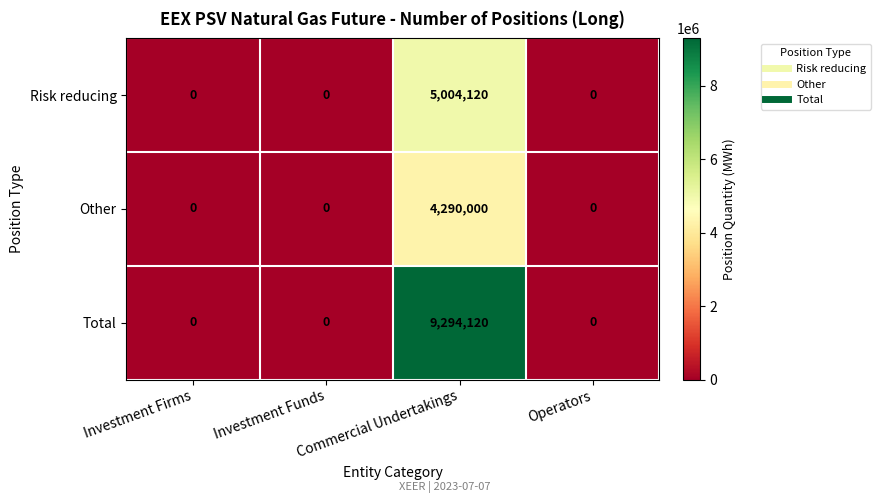

Which series has the largest range (max minus min)?

Total